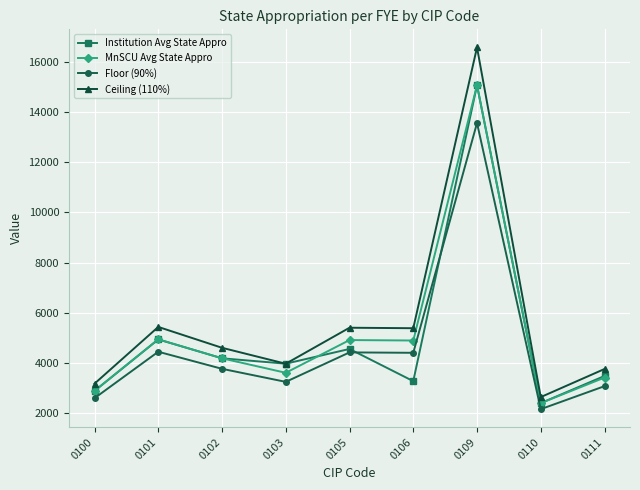

What are all the series names shown in the legend?

Institution Avg State Appro, MnSCU Avg State Appro, Floor (90%), Ceiling (110%)